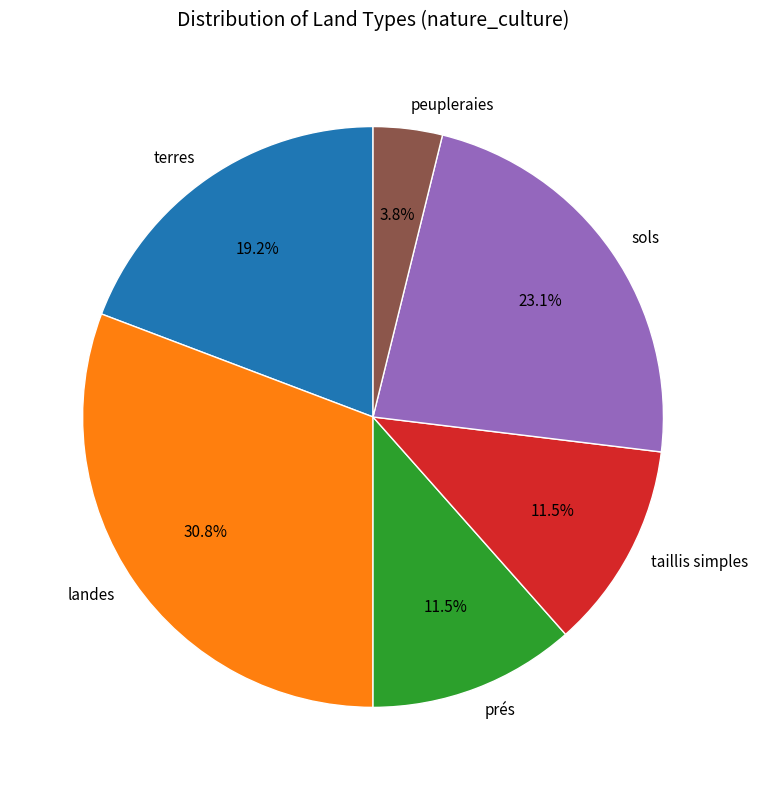

Is there a majority slice in this chart?

No